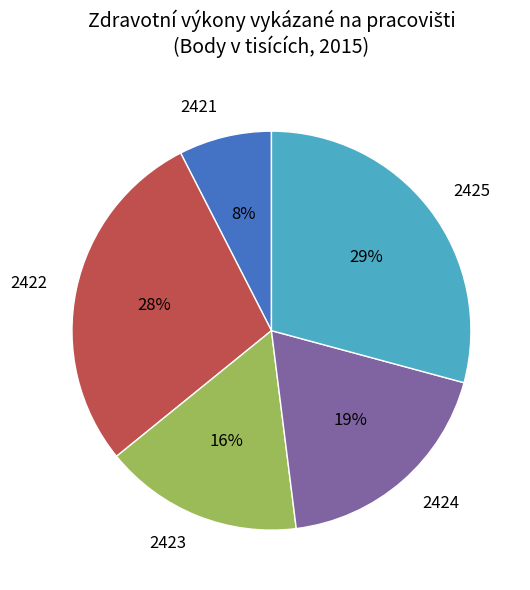

Rank the categories by value from lowest to highest.

2421, 2423, 2424, 2422, 2425